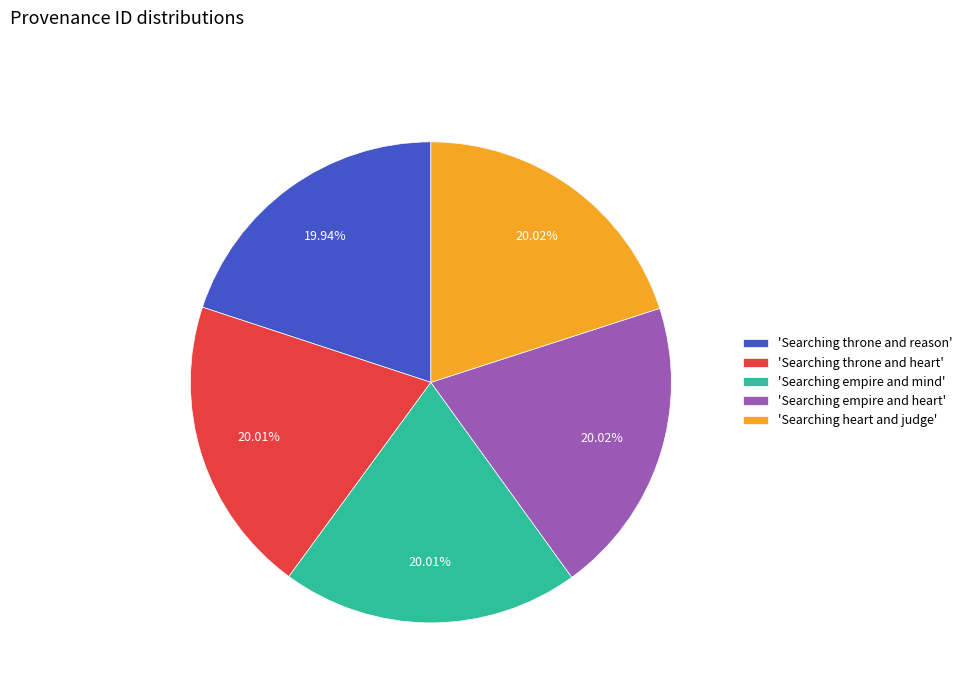

Does any single category account for the majority?

No